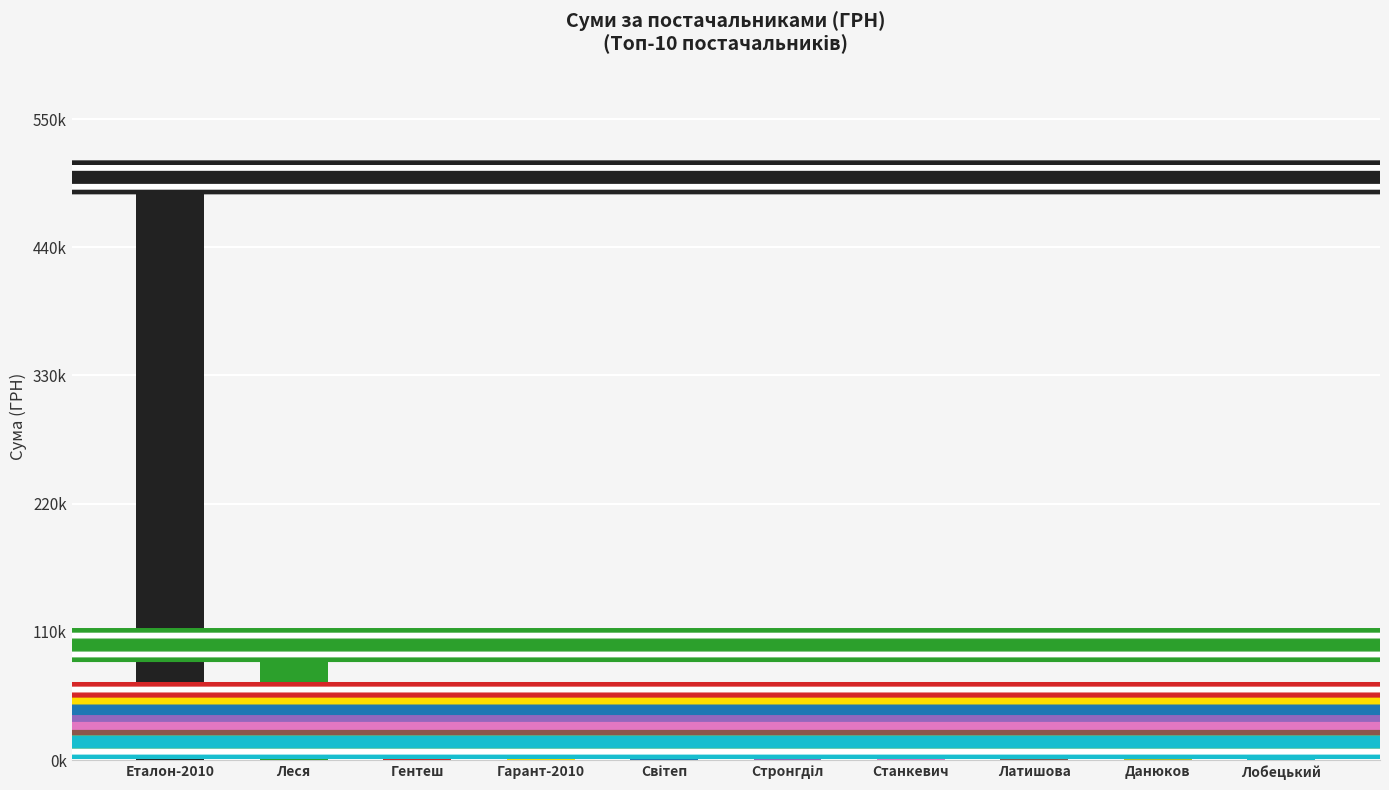

Reading right to left, extract all data points from this chart.

15540.0	15561.0	20360.0	27210.0	33080.0	42143.8	48030.0	52464.8	98765.0	500104.2